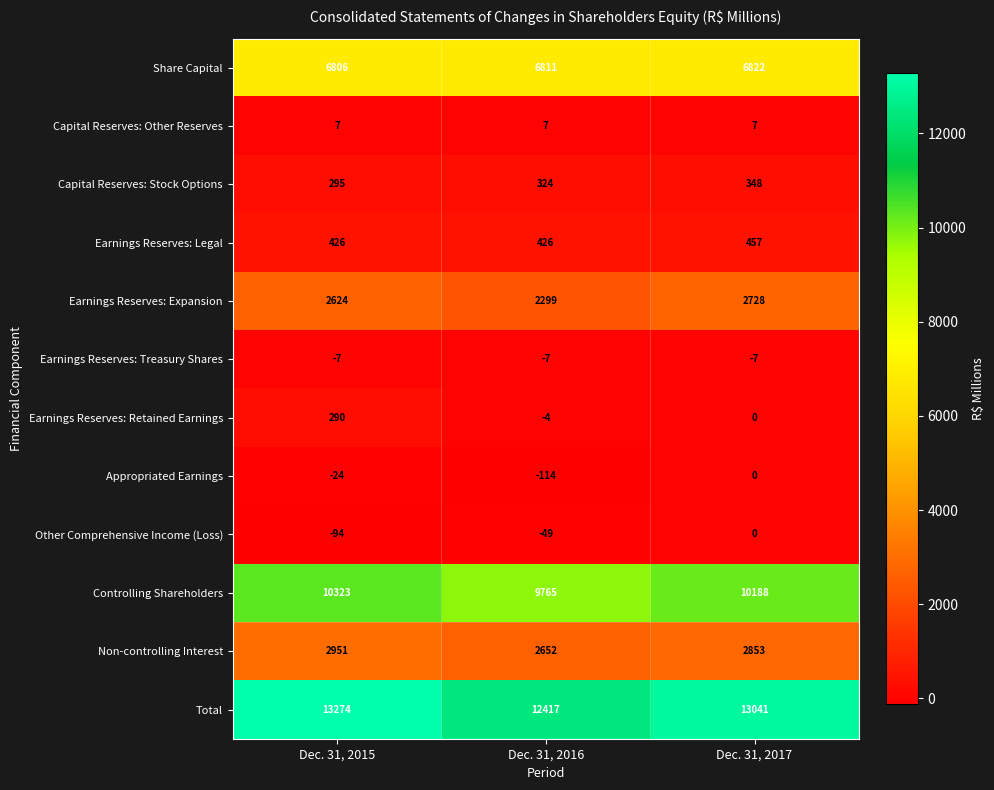

What is the minimum value shown in the chart?

-114